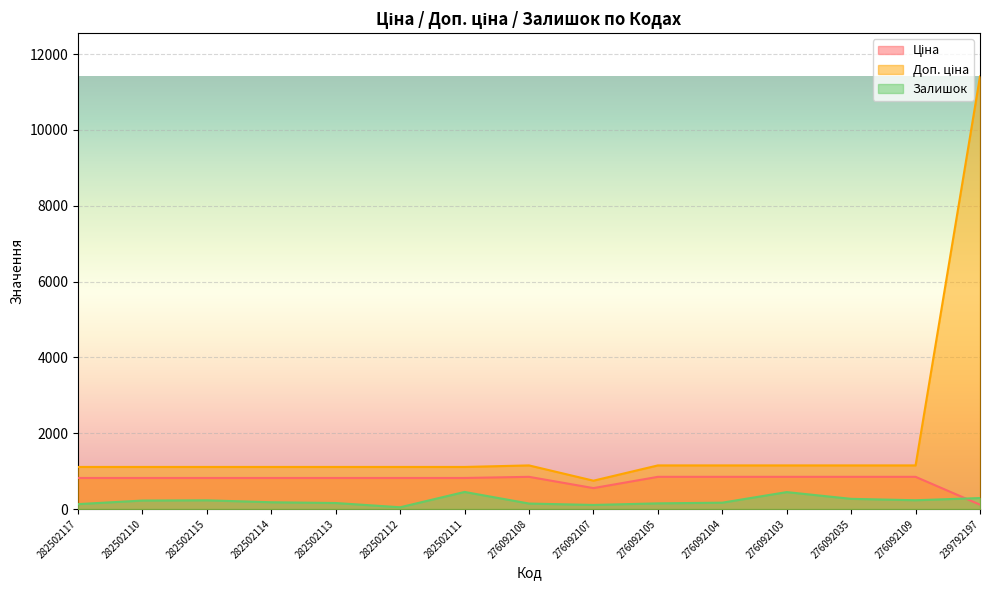

Does the chart display data point markers on the line(s)?

No